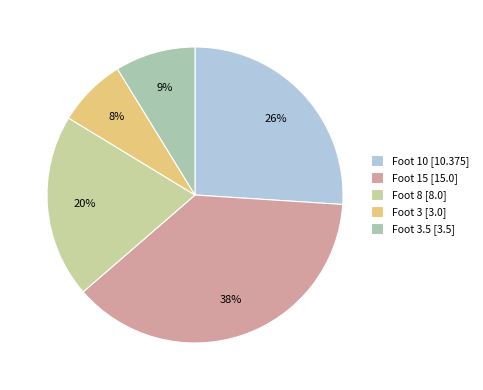

Does any single category account for the majority?

No